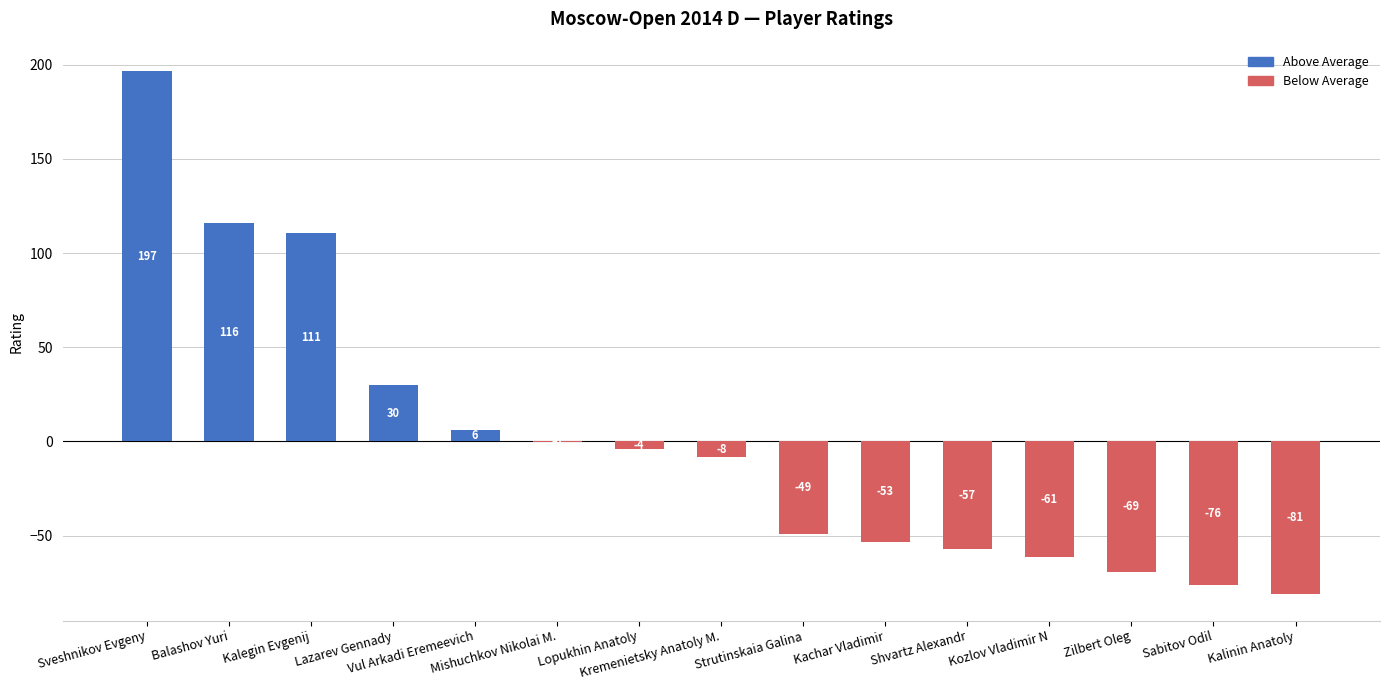

What is the greatest value displayed?

196.9